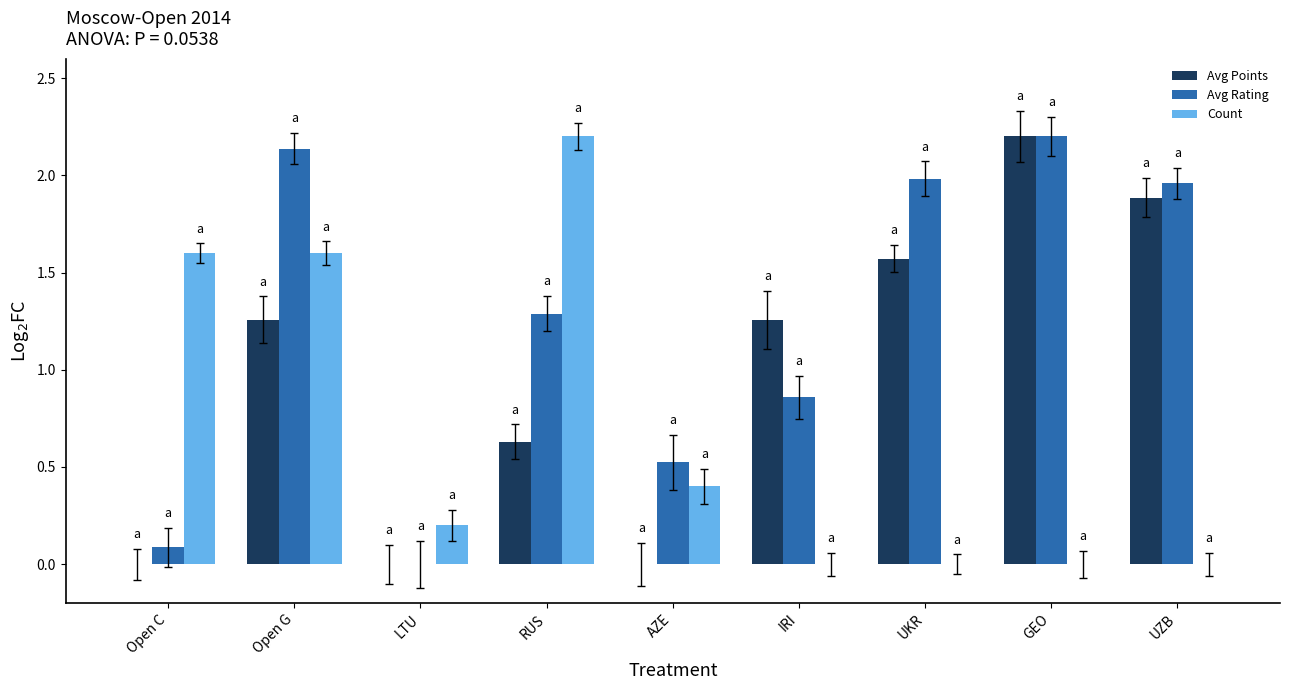

Is the value of Avg Points at Open G greater than the value of Avg Rating at IRI?

Yes